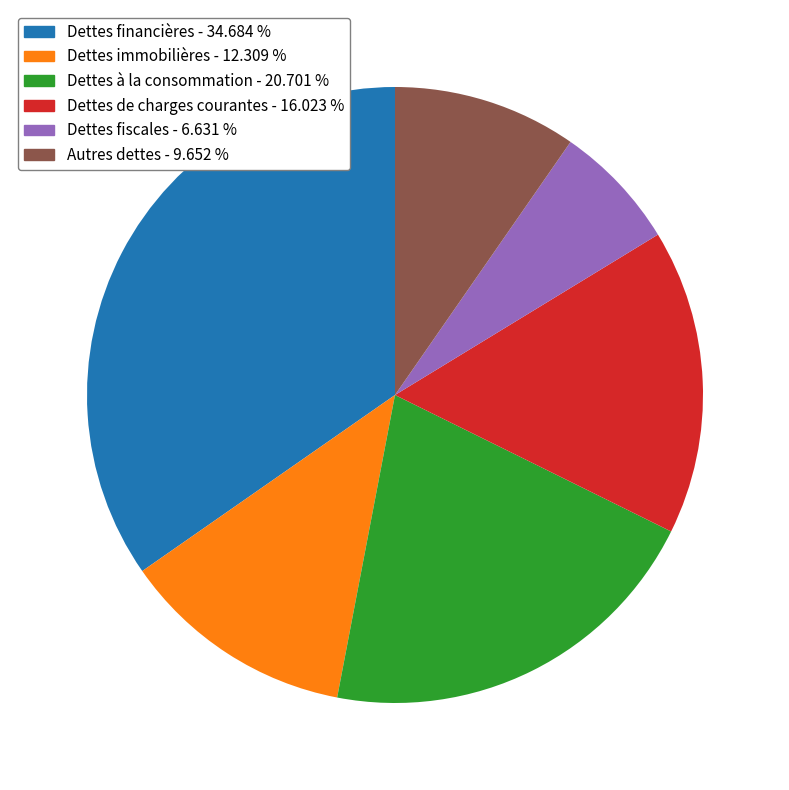

What is the ratio of the value at Autres dettes - 9.652 % to the value at Dettes à la consommation - 20.701 %?

0.5